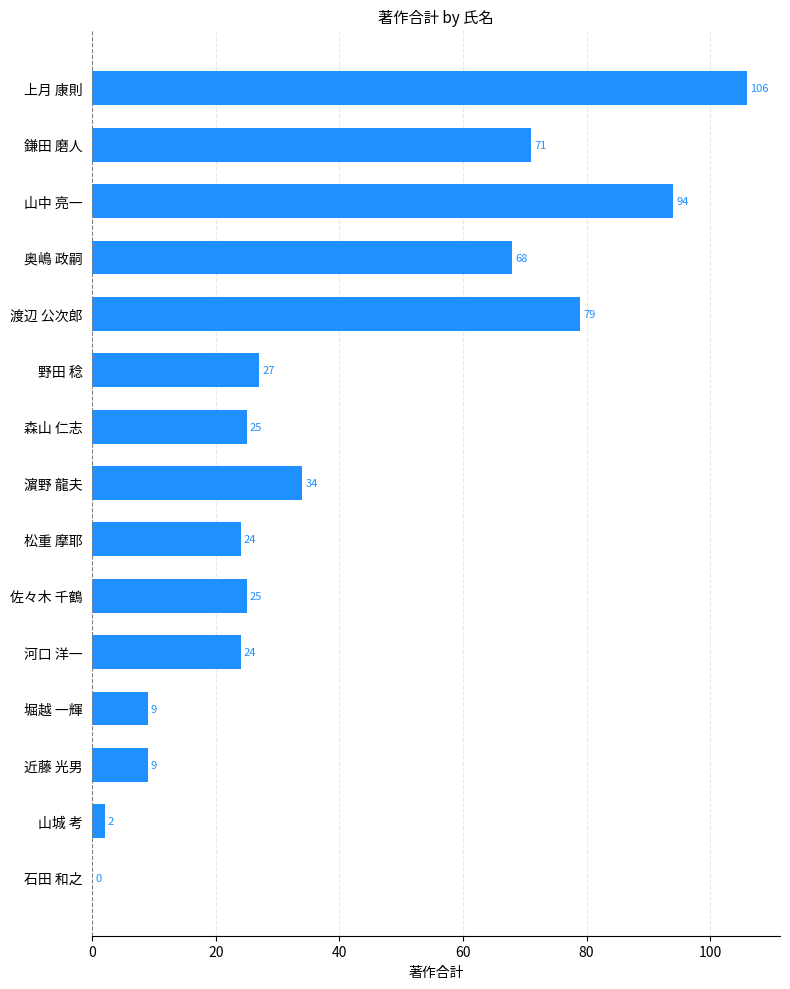

Read the value at 濵野 龍夫, to the nearest 5.

35